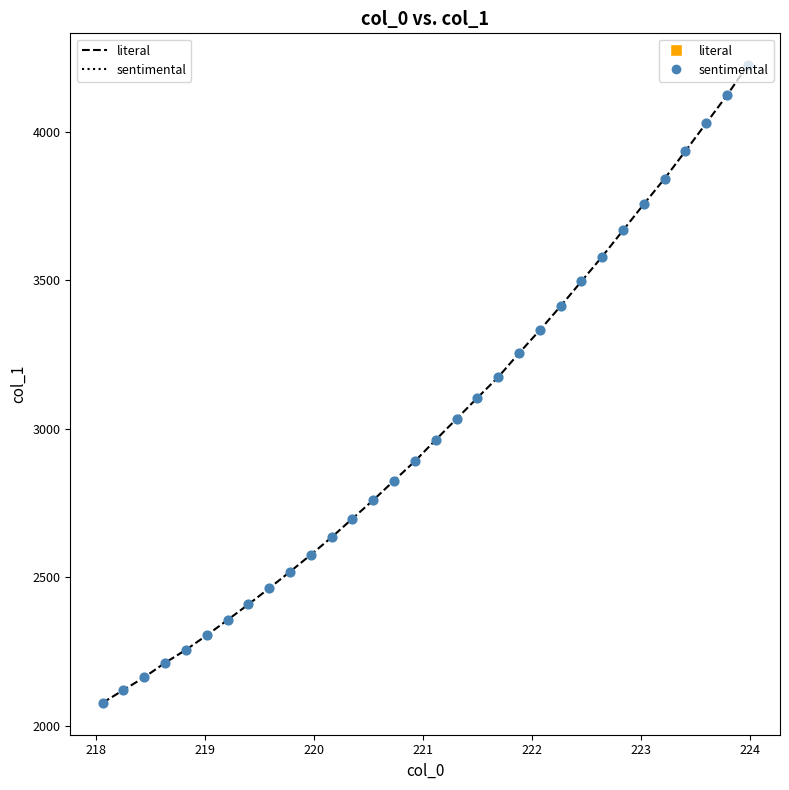

What is the maximum value shown in the chart?

4225.0